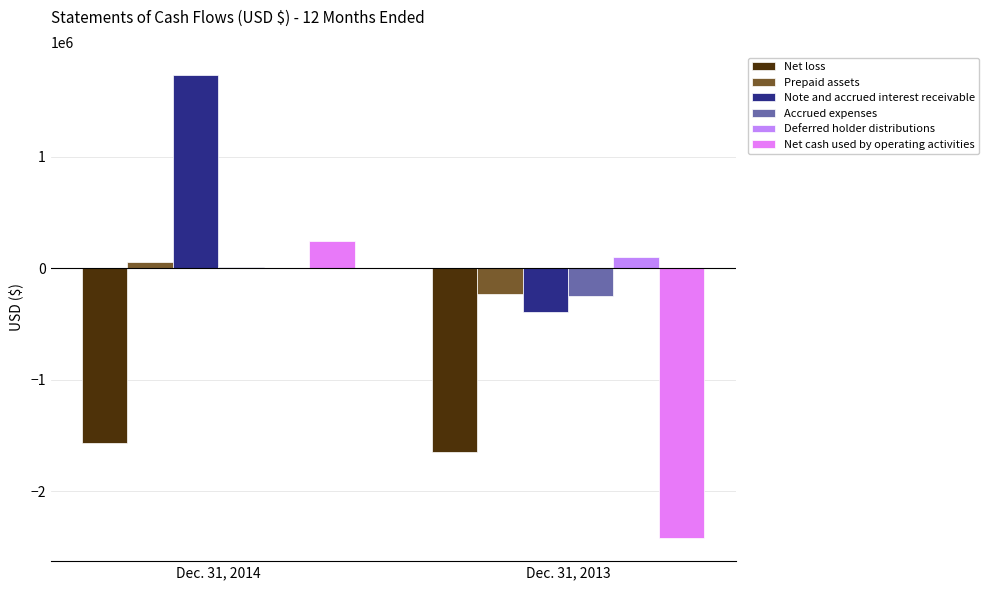

At which label does Note and accrued interest receivable reach its peak?

Dec. 31, 2014